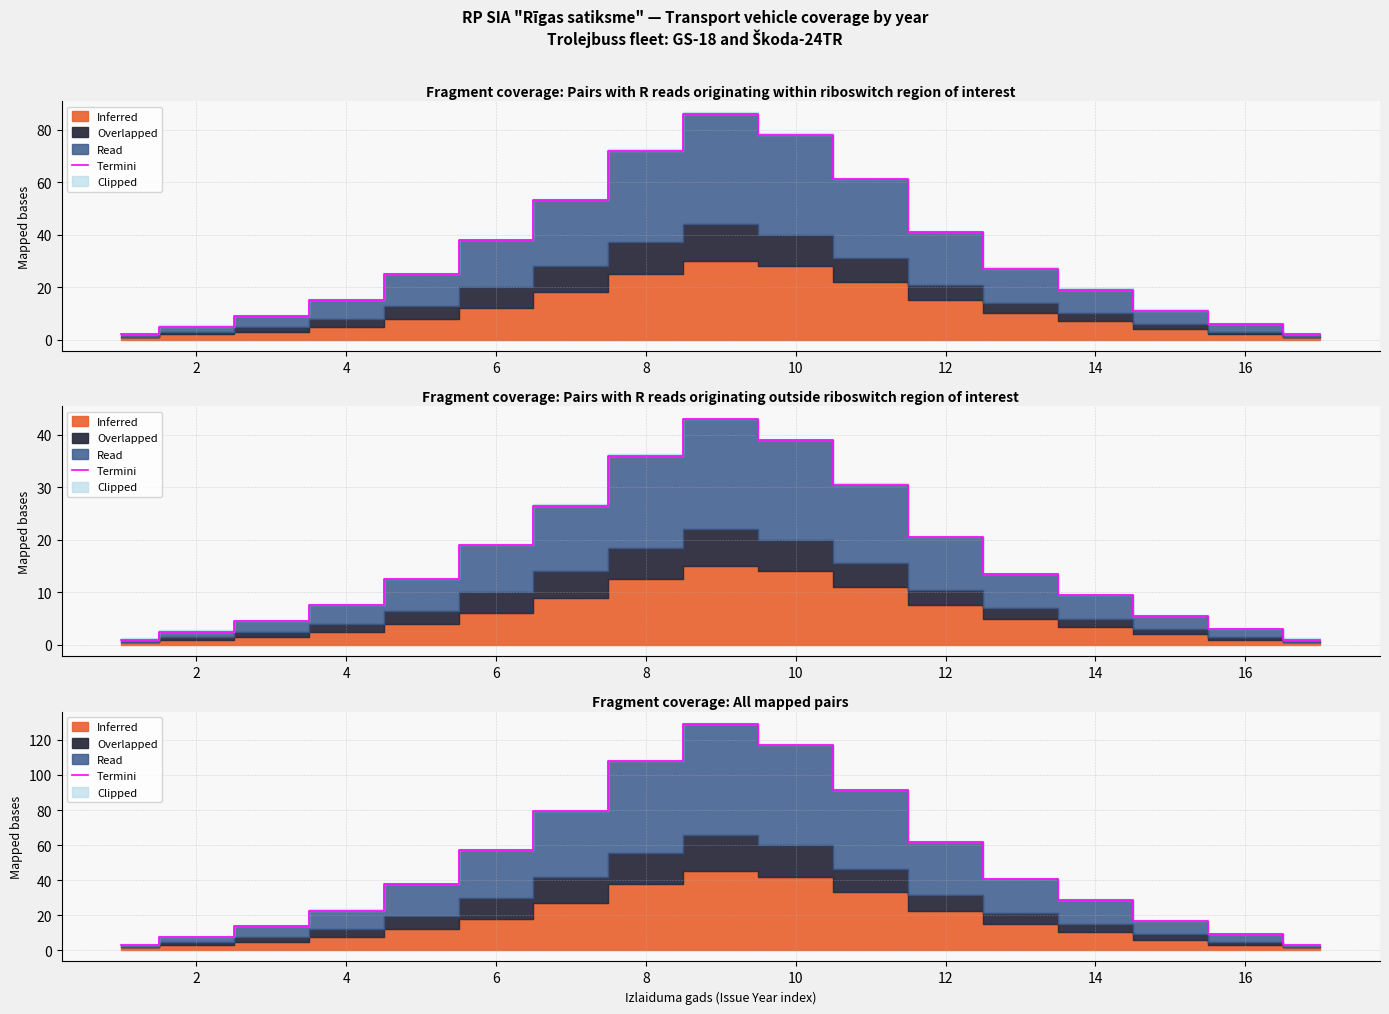

The chart shows a value of 7.5 at 2. True or false?

True